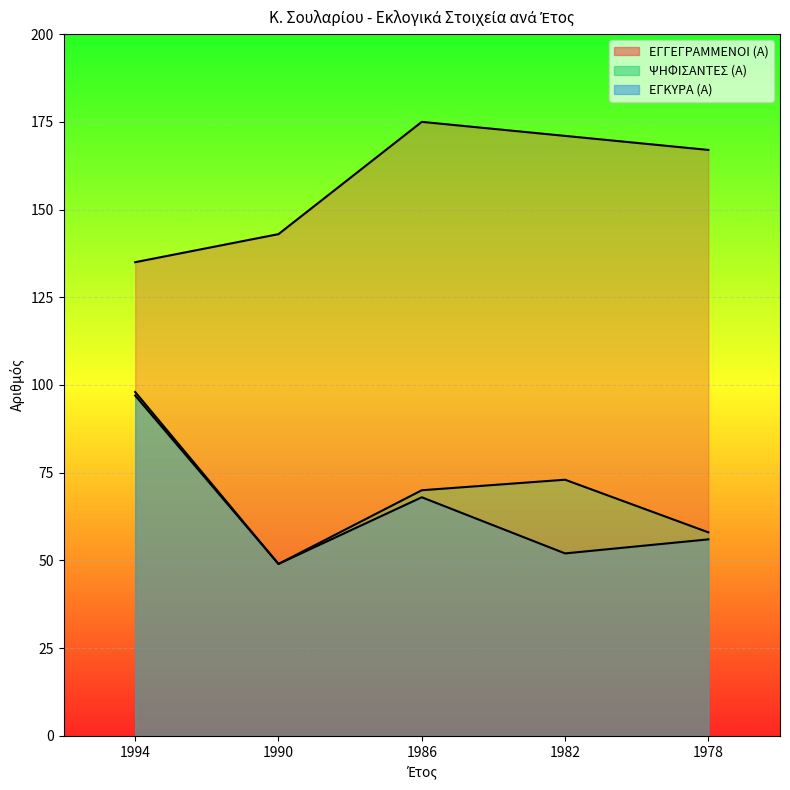

What is the sum of all ΕΓΓΕΓΡΑΜΜΕΝΟΙ (Α) values?

791